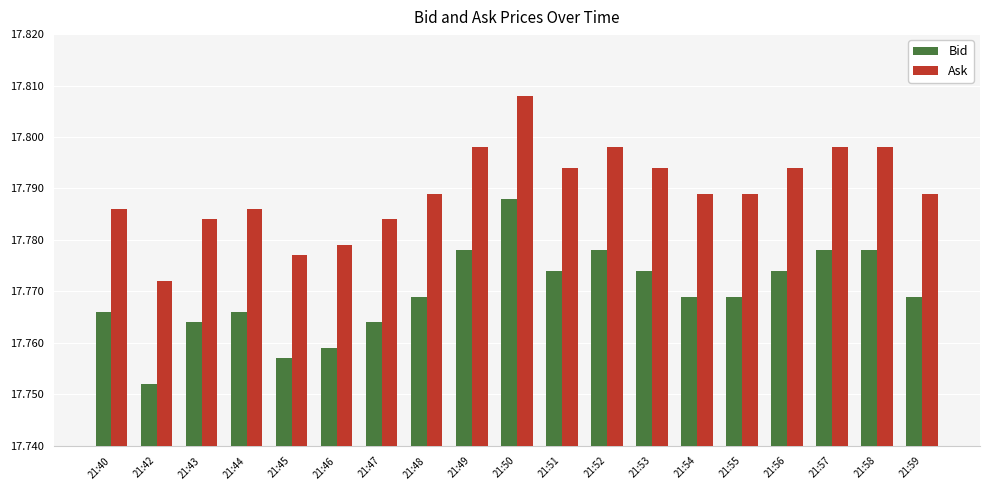

True or false: Ask has a value of 10.5 at 21:44.

False